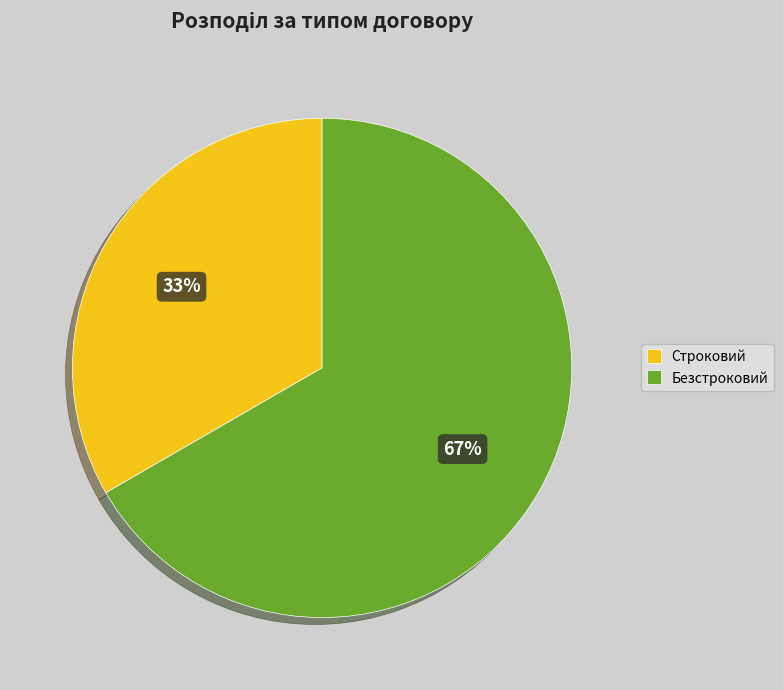

True or false: Безстроковий accounts for 67% of the total.

True